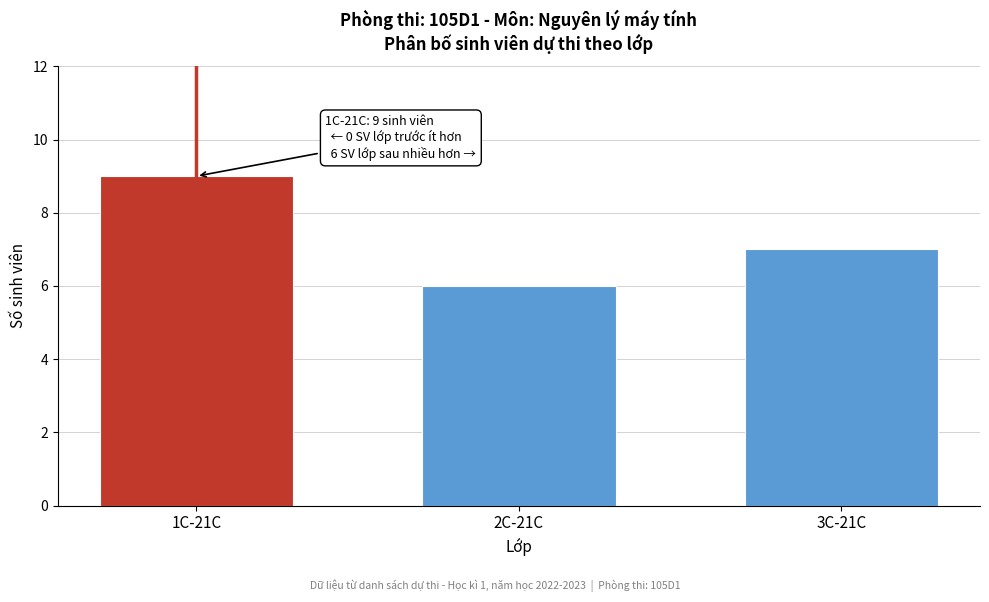

Reading left to right, what are all the values shown in this chart?

1C-21C=9	2C-21C=6	3C-21C=7